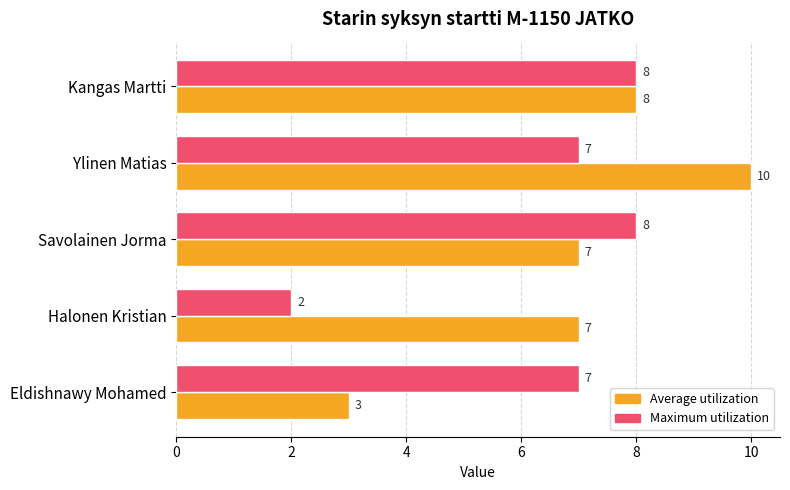

Rank the series by their average value, from lowest to highest.

Maximum utilization, Average utilization